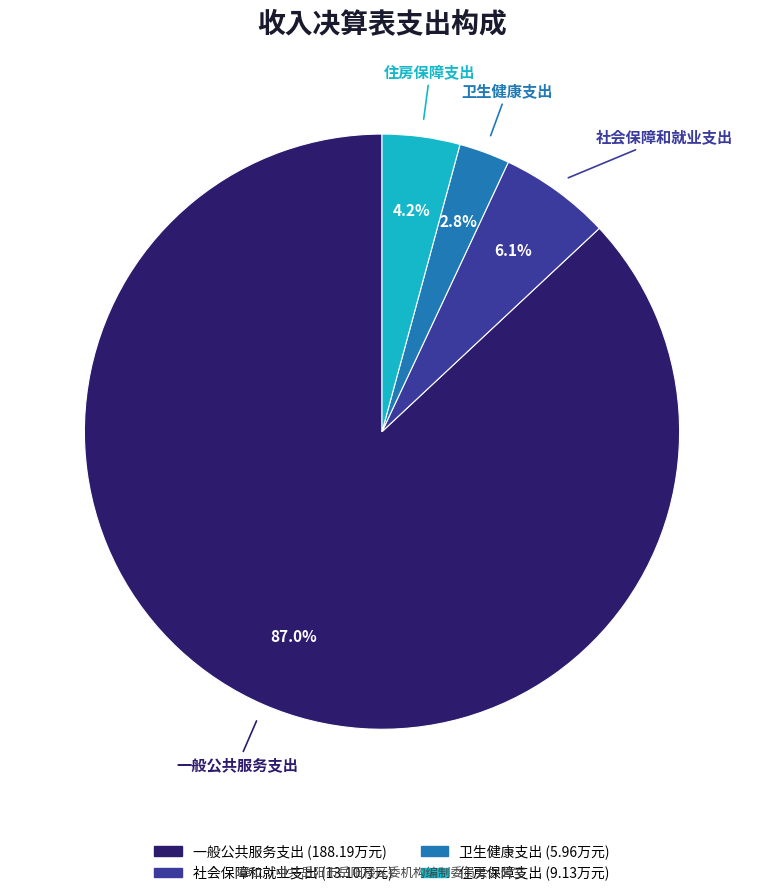

To the nearest percent, what is the combined percentage of 卫生健康支出 and 住房保障支出?

7%